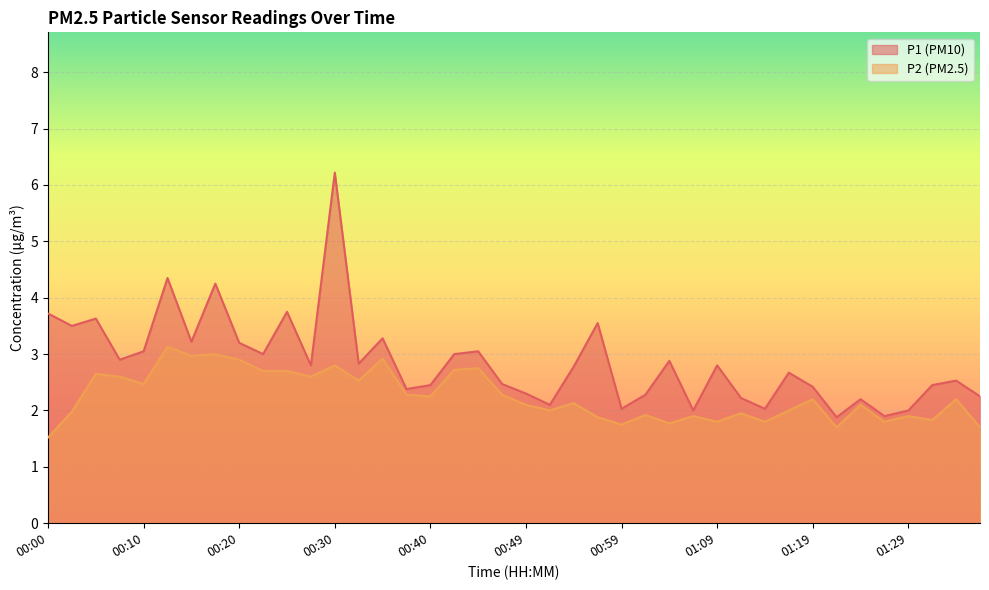

True or false: P1 and P2 intersect in this chart.

False